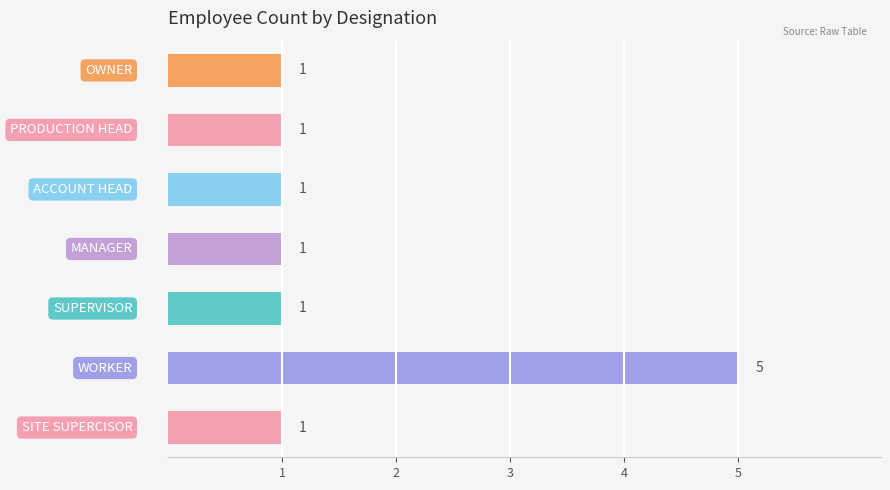

Reading bottom to top, transcribe all the data shown in this chart.

1	5	1	1	1	1	1